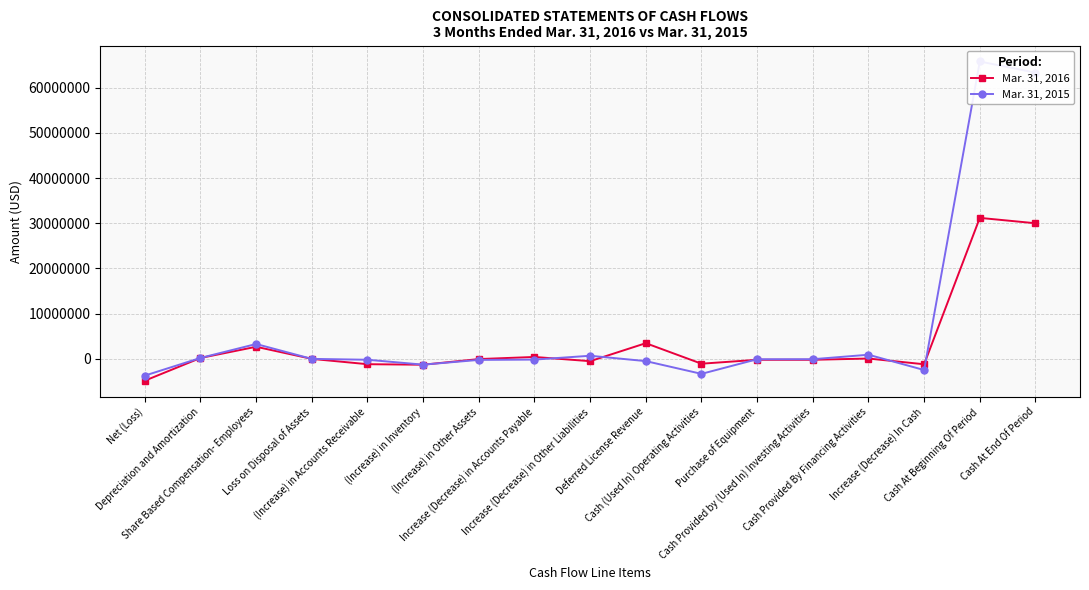

What is the maximum value for Mar. 31, 2015?

65800451